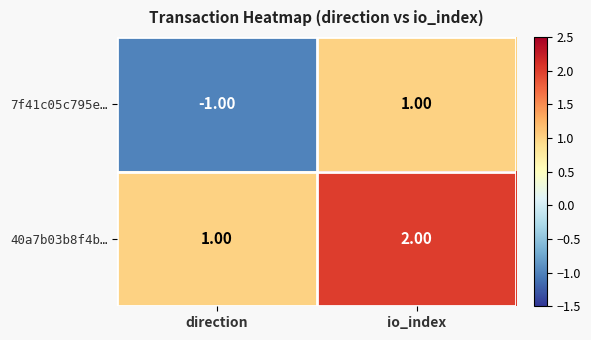

Which category has the lowest value across all series?

direction